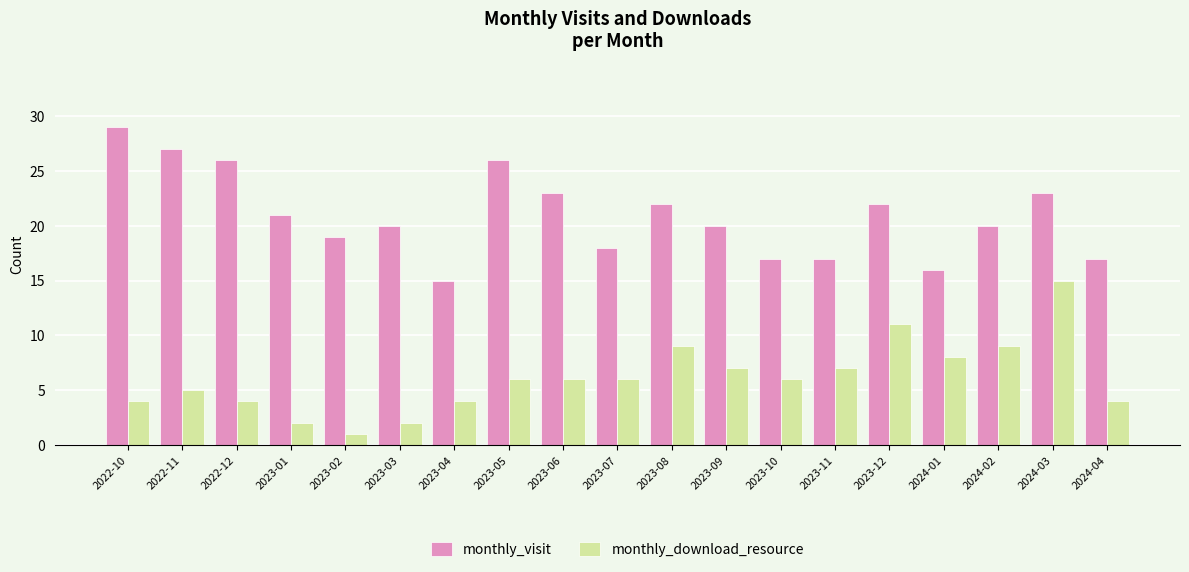

What is the spread (max minus min) of values at 2024-01?

8